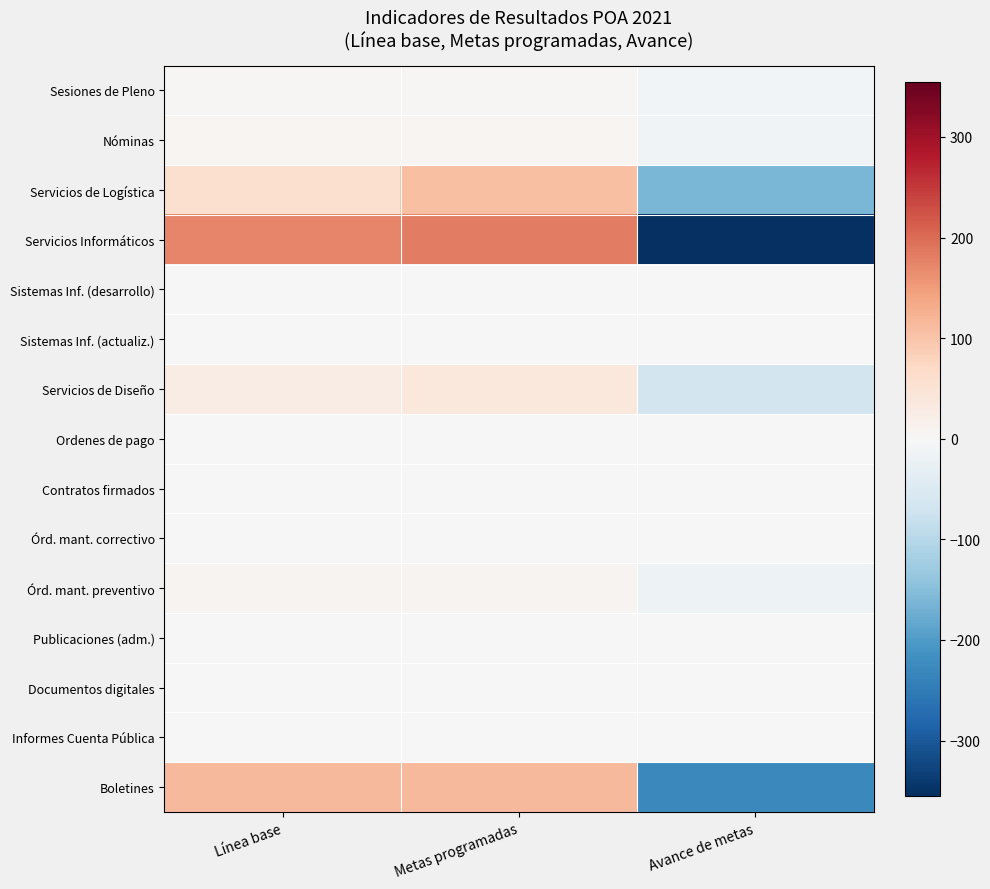

Between Avance de metas and Metas programadas, which is larger?

Metas programadas